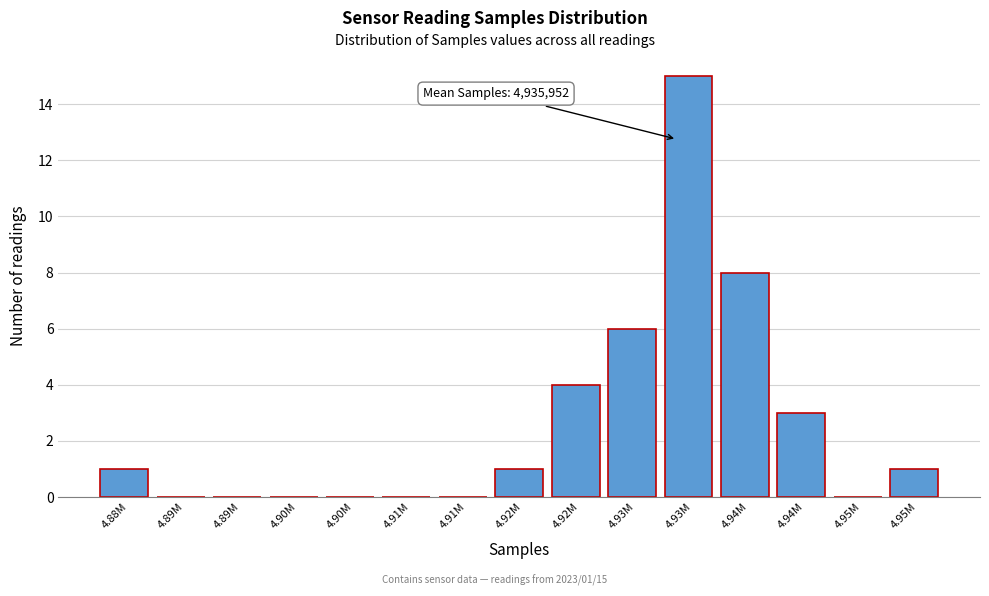

Count the number of categories in the chart.

15